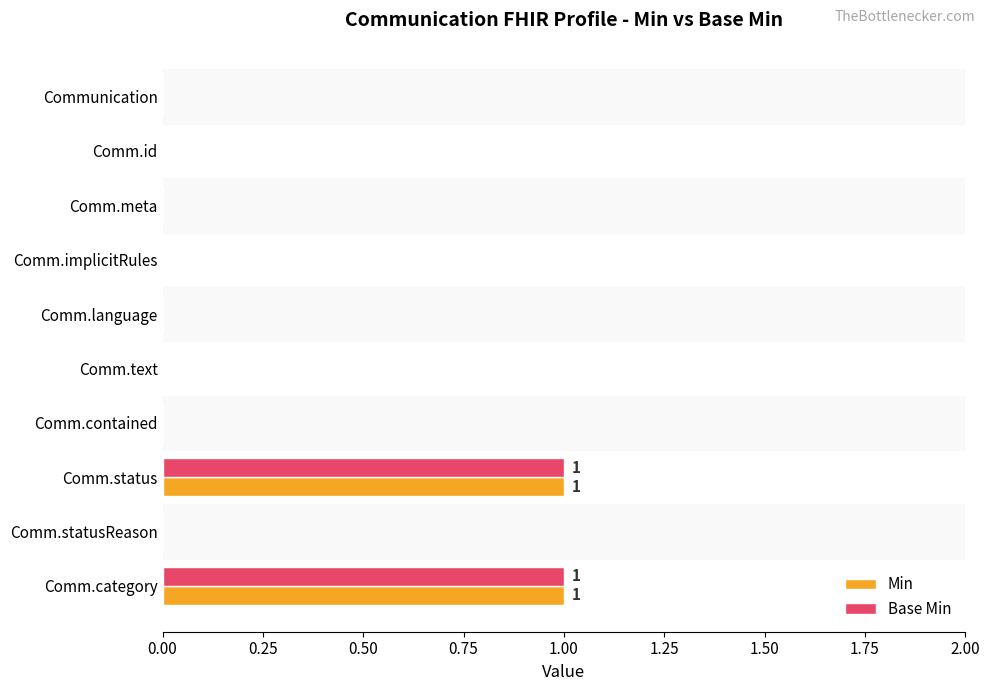

The value of Base Min at Comm.language is 0. True or false?

True